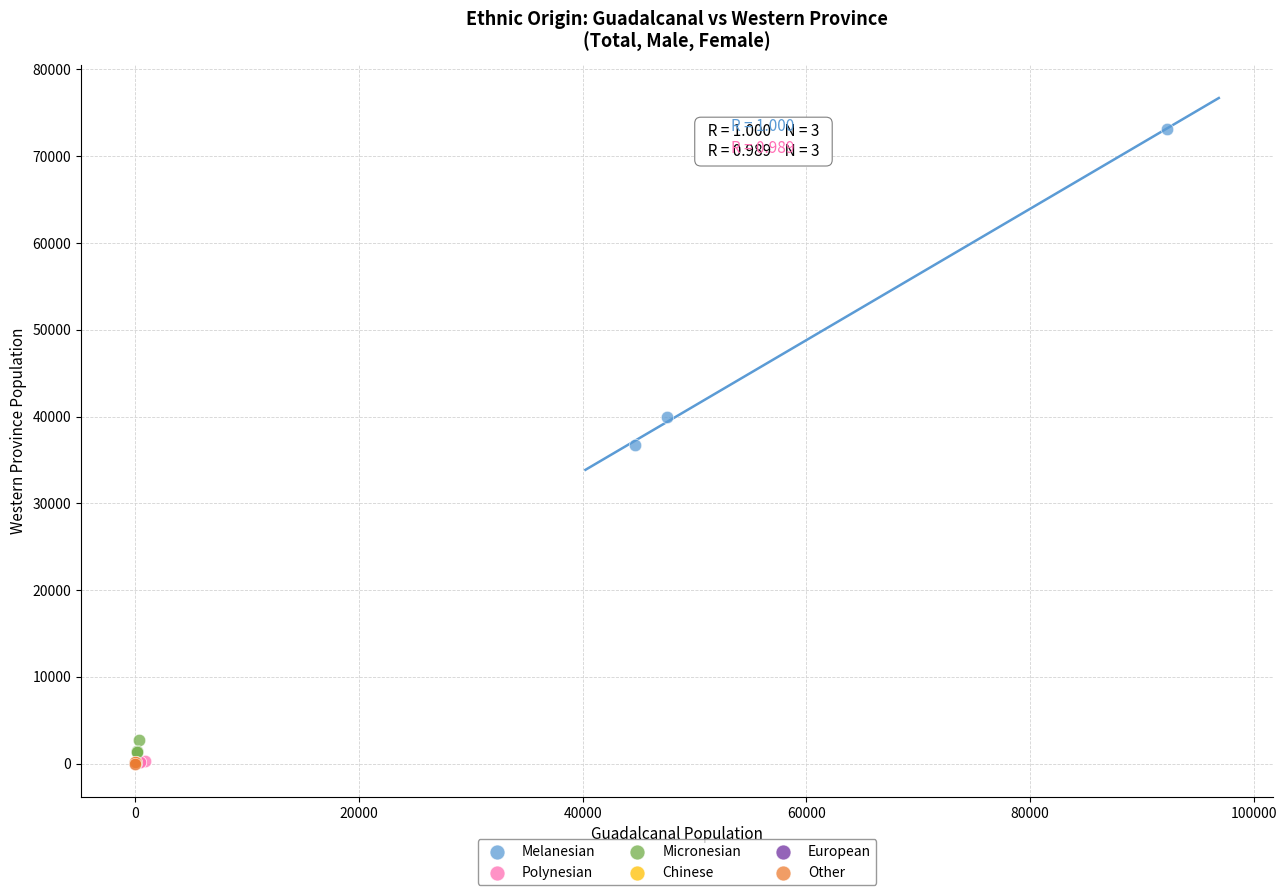

Which series has the largest Y range (max minus min)?

Melanesian